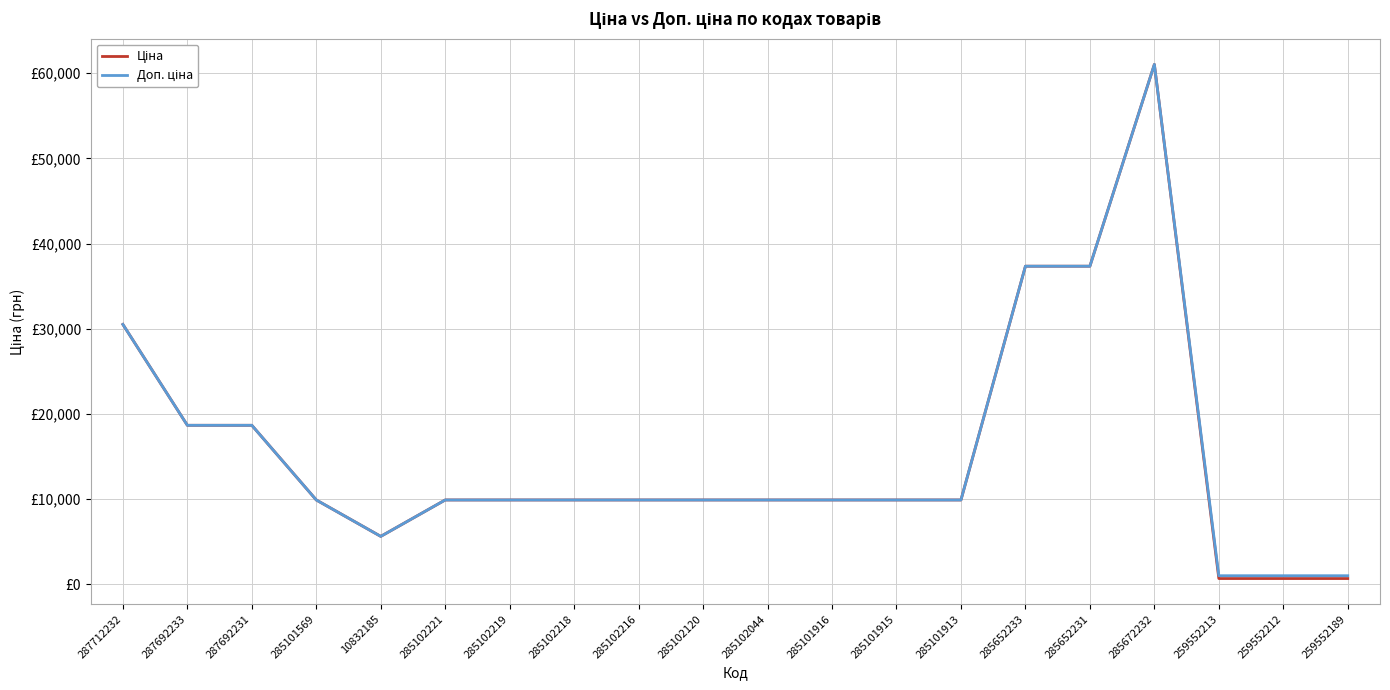

What position from the left is 259552213?

18